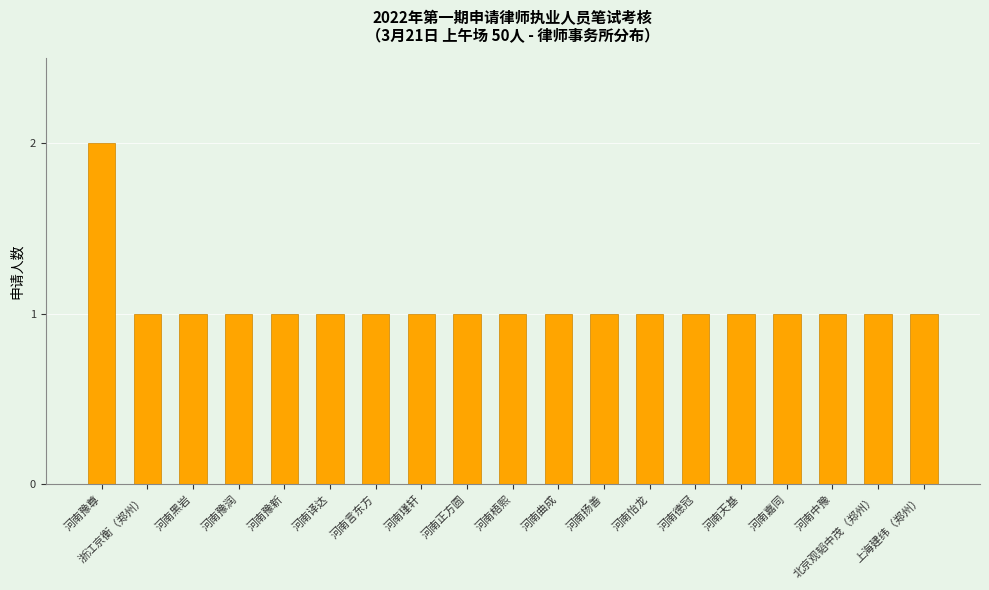

The value at 河南瑾轩 is 1. True or false?

True